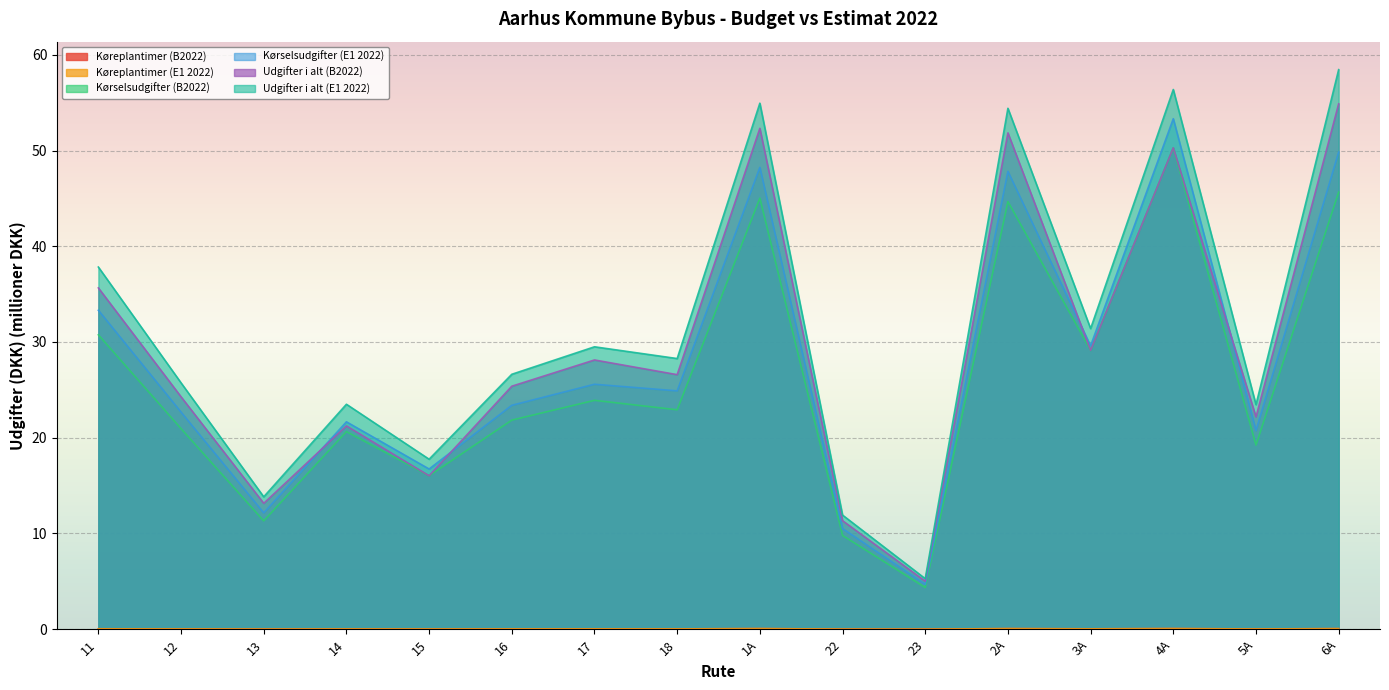

Reading left to right, extract all data points from this chart.

Køreplantimer (B2022): 0.0	0.0	0.0	0.0	0.0	0.0	0.0	0.0	0.1	0.0	0.0	0.1	0.0	0.1	0.0	0.1
Køreplantimer (E1 2022): 0.0	0.0	0.0	0.0	0.0	0.0	0.0	0.0	0.1	0.0	0.0	0.1	0.0	0.1	0.0	0.1
Kørselsudgifter (B2022): 30.7	21.0	11.3	20.6	16.0	21.8	23.9	22.9	45.0	9.8	4.4	44.7	29.1	50.3	19.2	45.7
Kørselsudgifter (E1 2022): 33.3	22.7	12.1	21.7	16.7	23.4	25.6	24.9	48.2	10.5	4.7	47.8	29.6	53.3	20.7	49.8
Udgifter i alt (B2022): 35.6	24.3	13.1	21.2	16.0	25.4	28.1	26.6	52.3	11.3	5.0	51.8	29.1	50.3	22.2	54.9
Udgifter i alt (E1 2022): 37.8	25.7	13.8	23.5	17.8	26.6	29.5	28.3	54.9	11.9	5.3	54.4	31.4	56.4	23.5	58.4